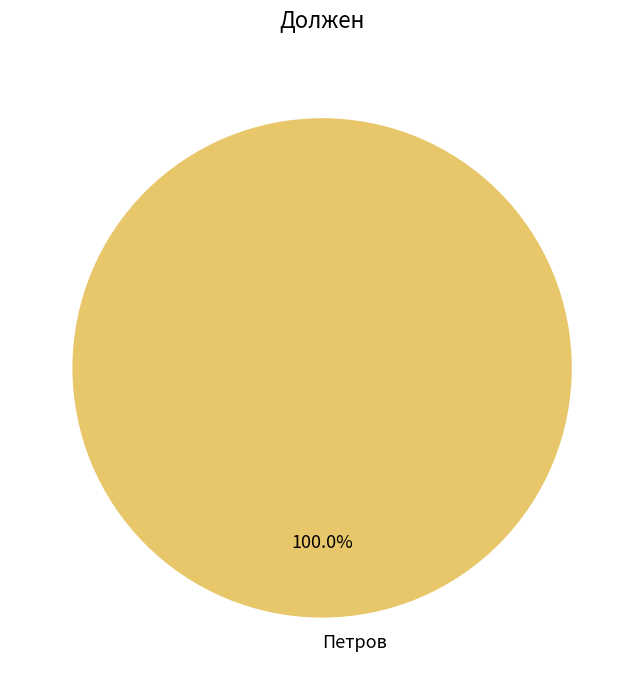

Rank the categories by value from highest to lowest.

Петров